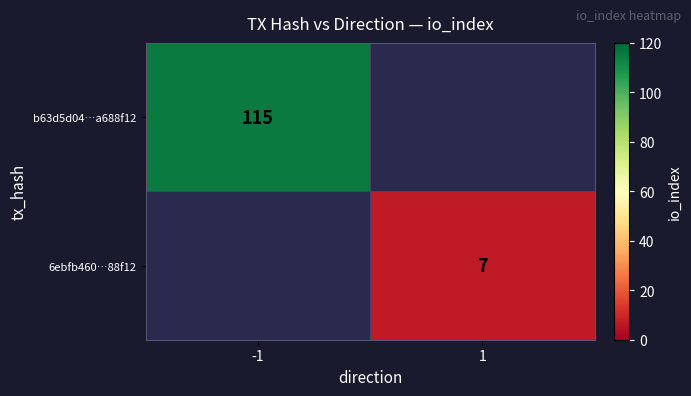

At how many categories does at least one series exceed 21?

1